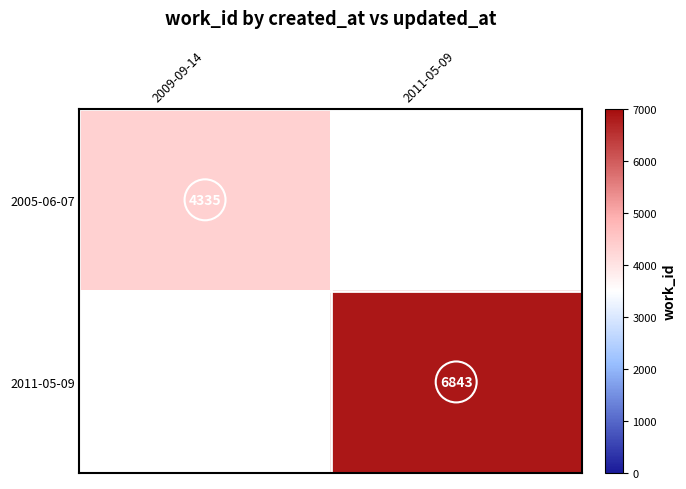

Is the value of 2005-06-07 at 2009-09-14 greater than the value of 2011-05-09 at 2011-05-09?

No